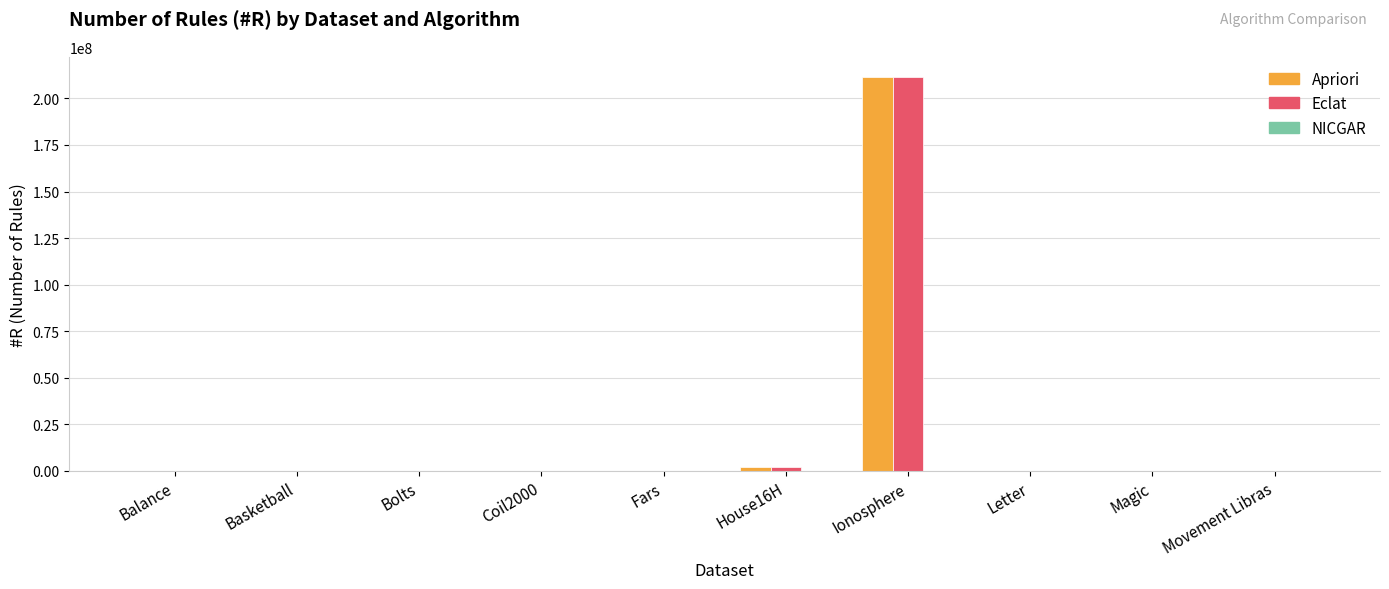

Which label corresponds to the largest value in the chart?

Ionosphere